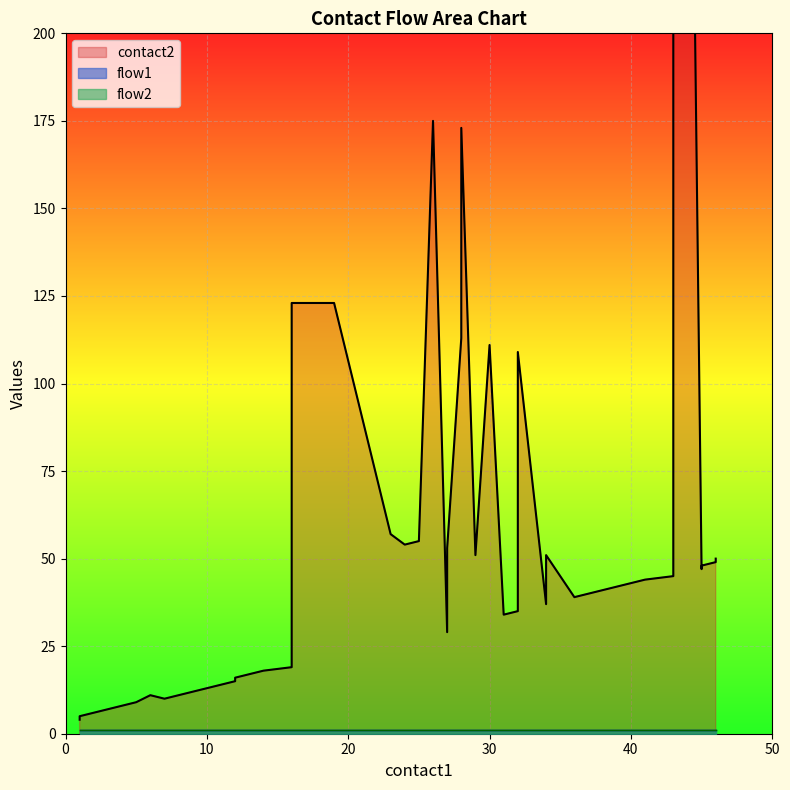

True or false: flow2 has a value of 1 at 44.

False